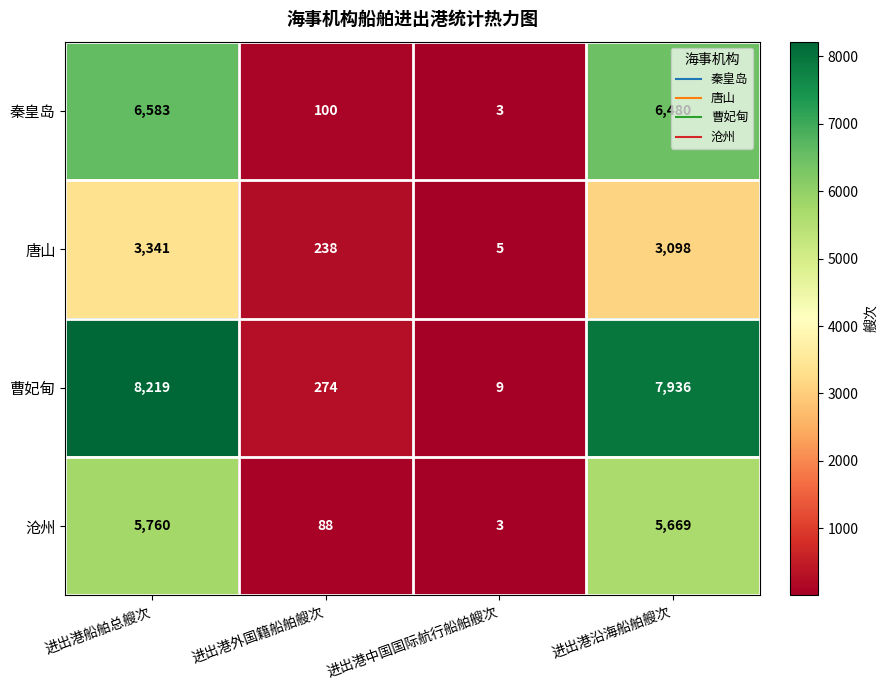

Between 进出港外国籍船舶艘次 and 进出港沿海船舶艘次, which series saw the biggest shift?

曹妃甸